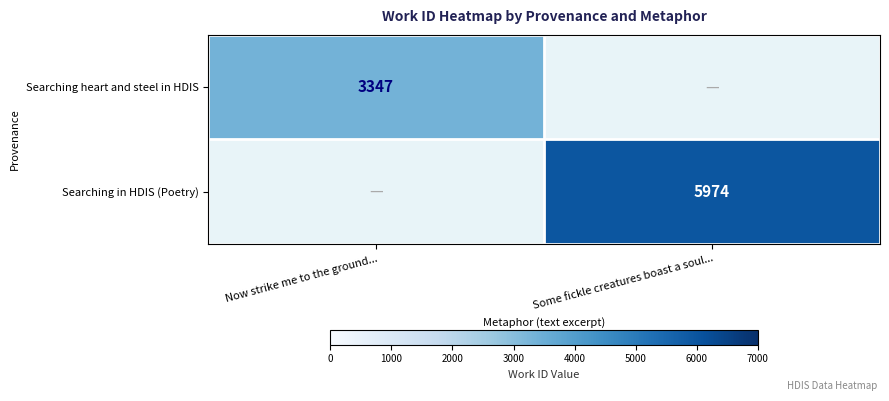

The value of Searching heart and steel in HDIS at Now strike me to the ground... is 3347. True or false?

True